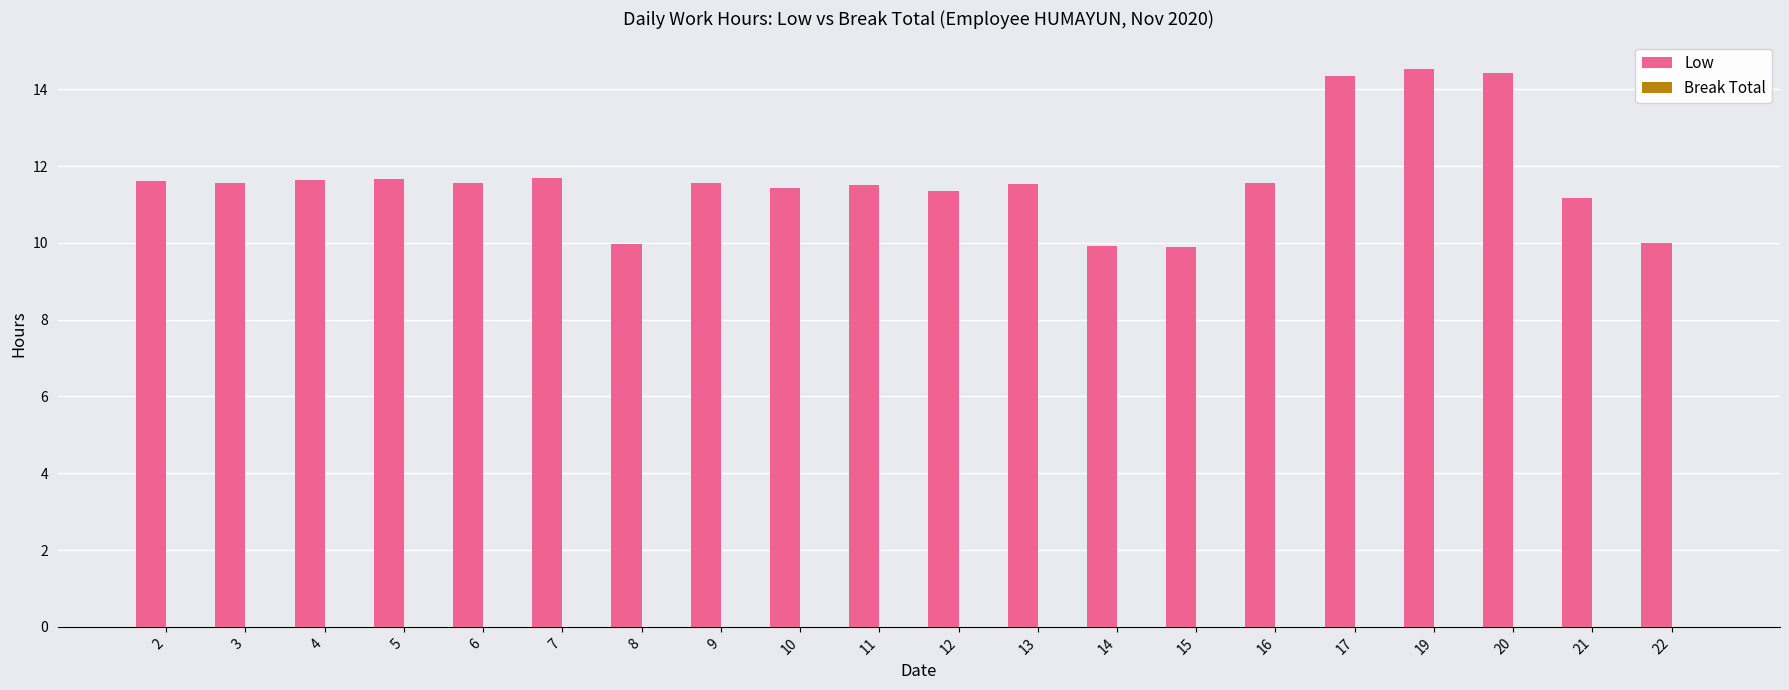

Approximately how many times larger is the value at 8 compared to 13?

0.9